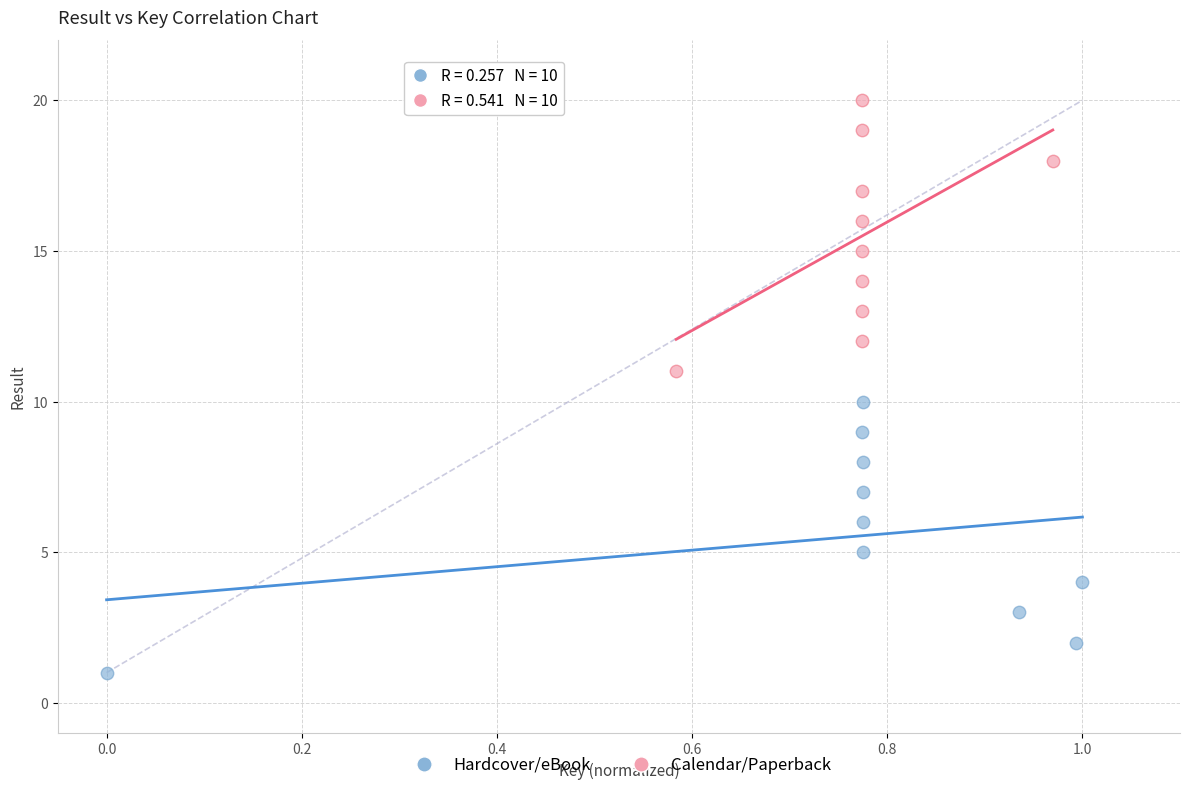

Which series reaches the maximum Y coordinate?

Calendar/Paperback